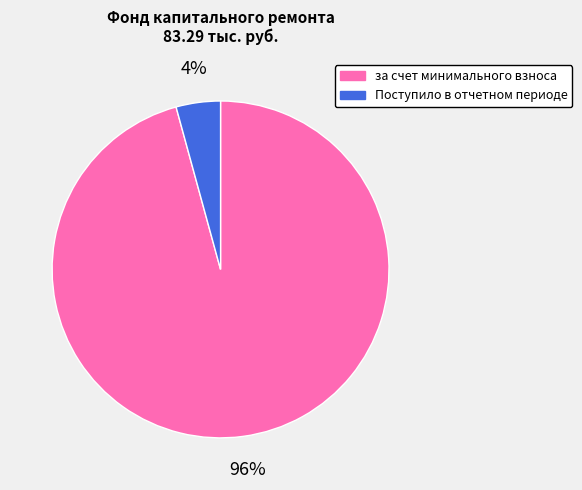

How many slices are in this pie chart?

2